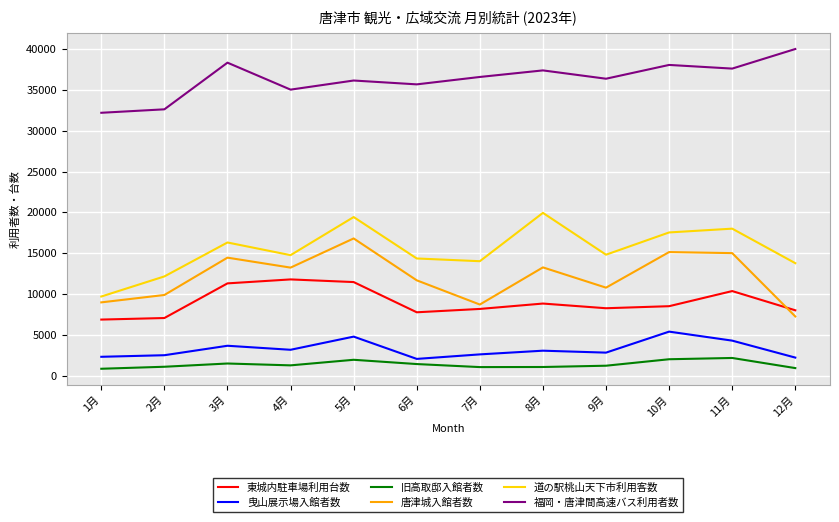

What is the highest value of the 旧高取邸入館者数 series?

2162